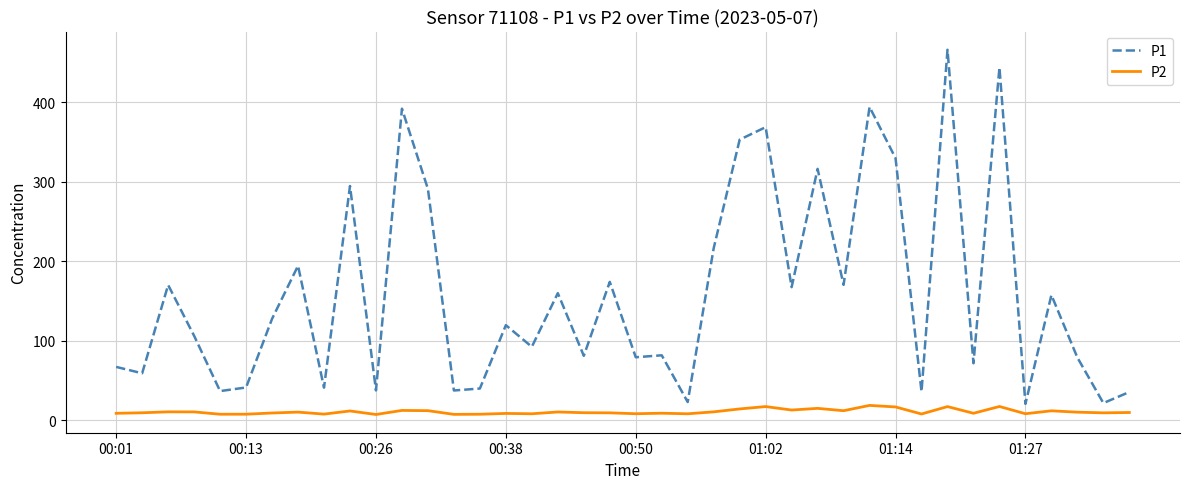

Which series has the largest total across all categories?

P1